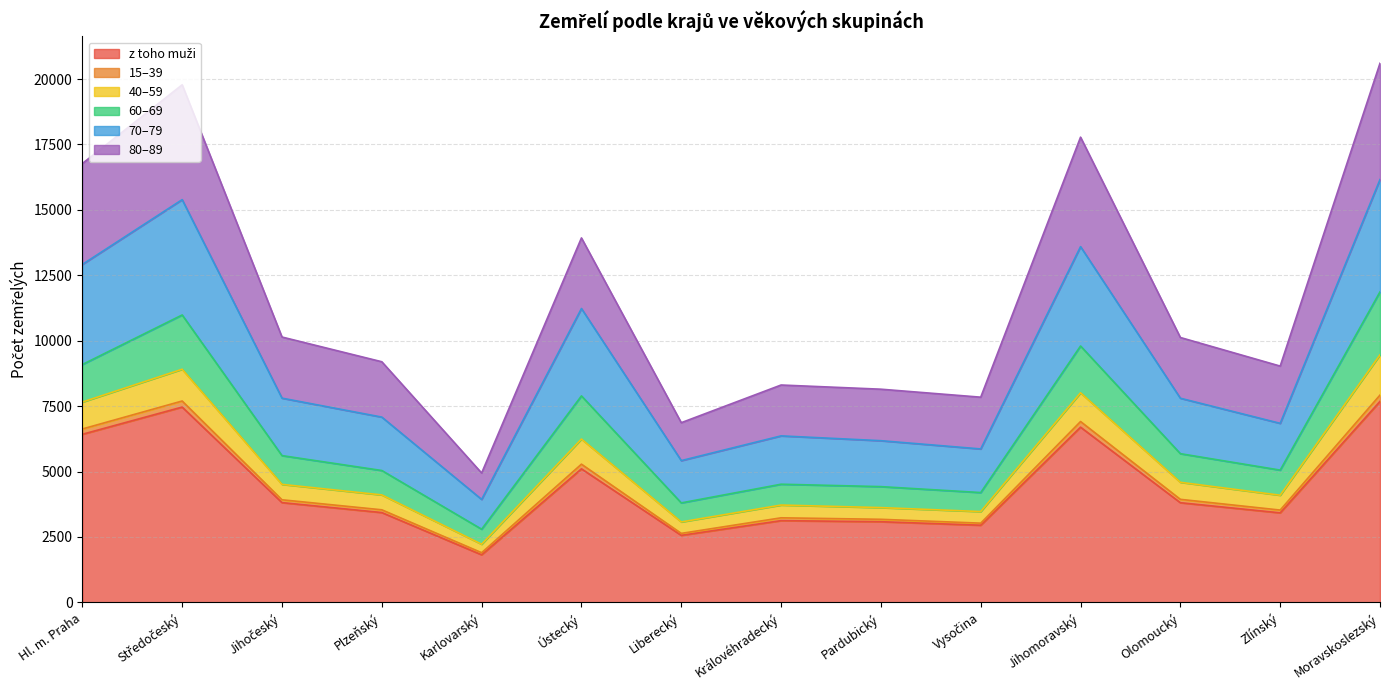

What is the label of the 11th point from the right?

Plzeňský